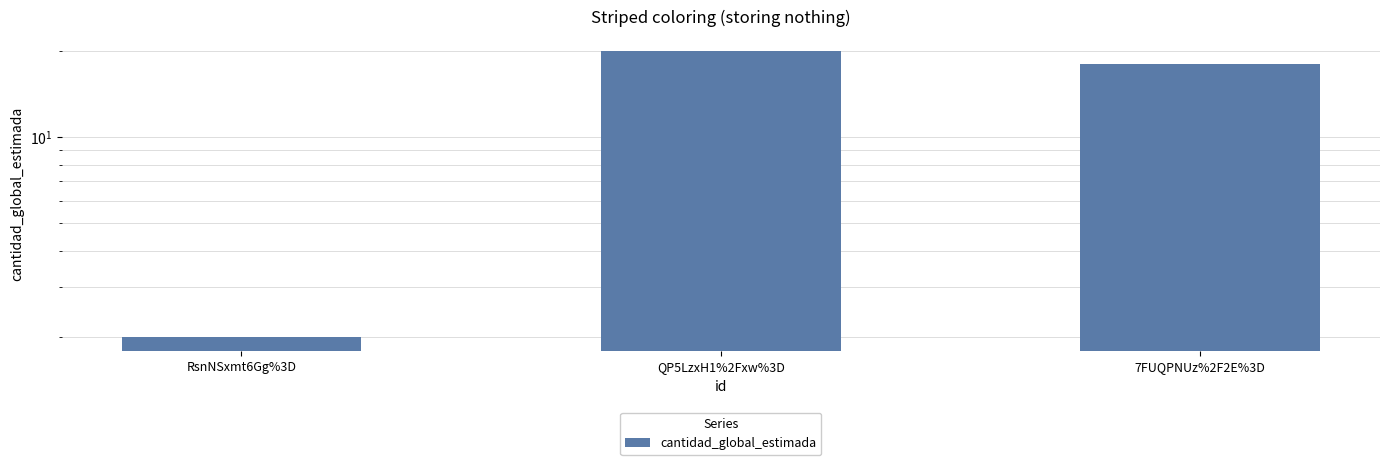

What position from the right is QP5LzxH1%2Fxw%3D?

2